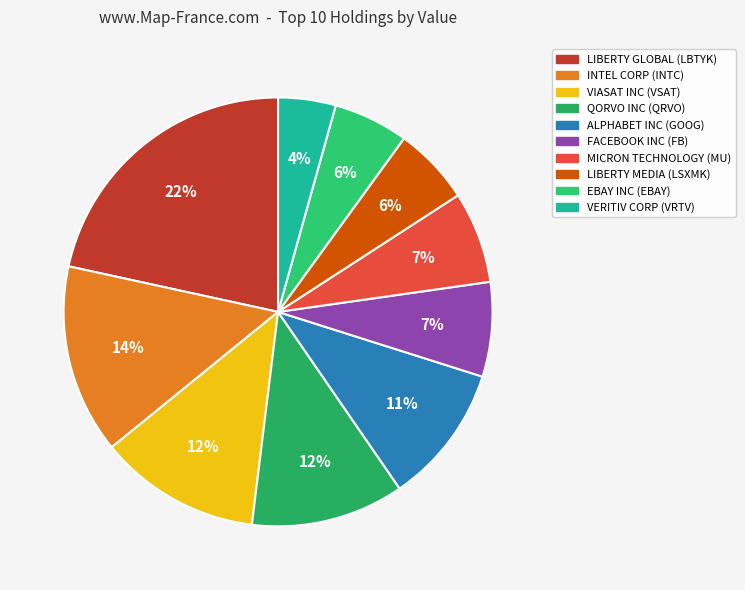

Which slice is the smallest?

VERITIV CORP (VRTV)